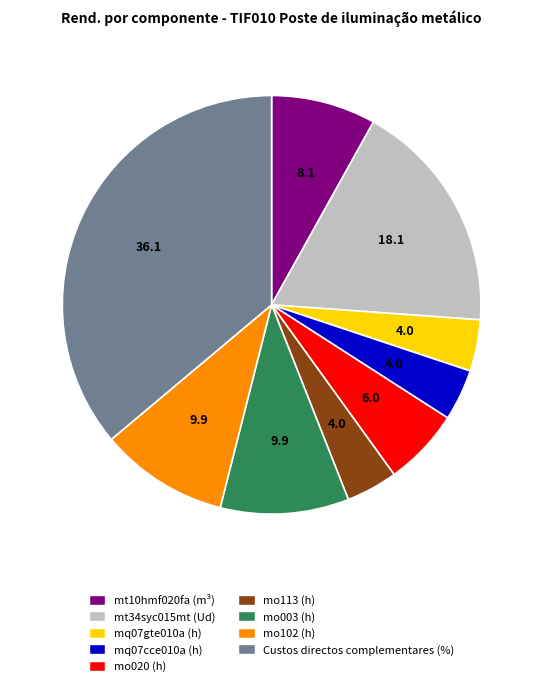

True or false: Custos directos complementares (%) accounts for 51% of the total.

False